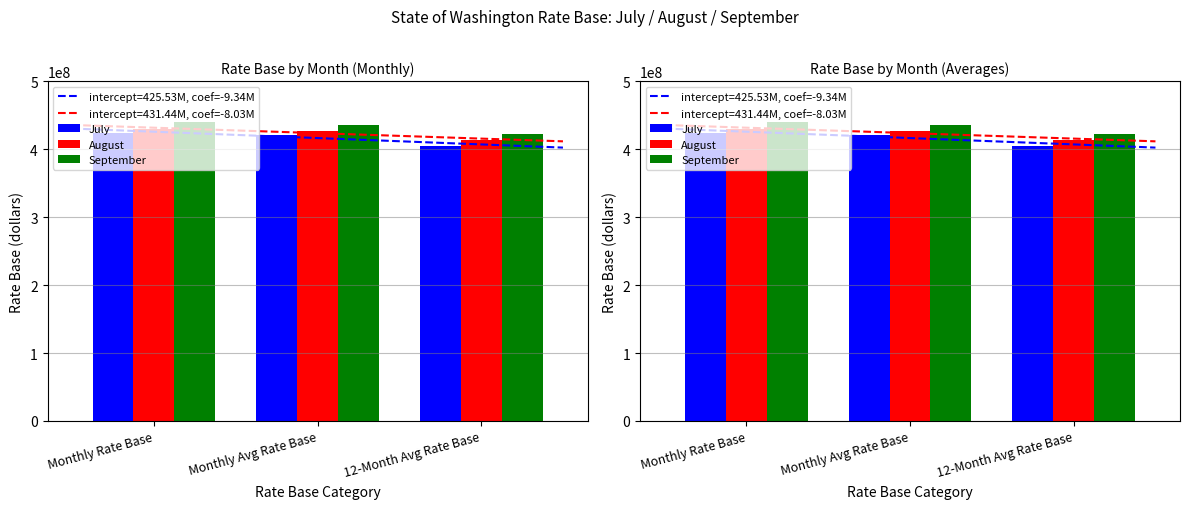

How many bars are there in each group?

3